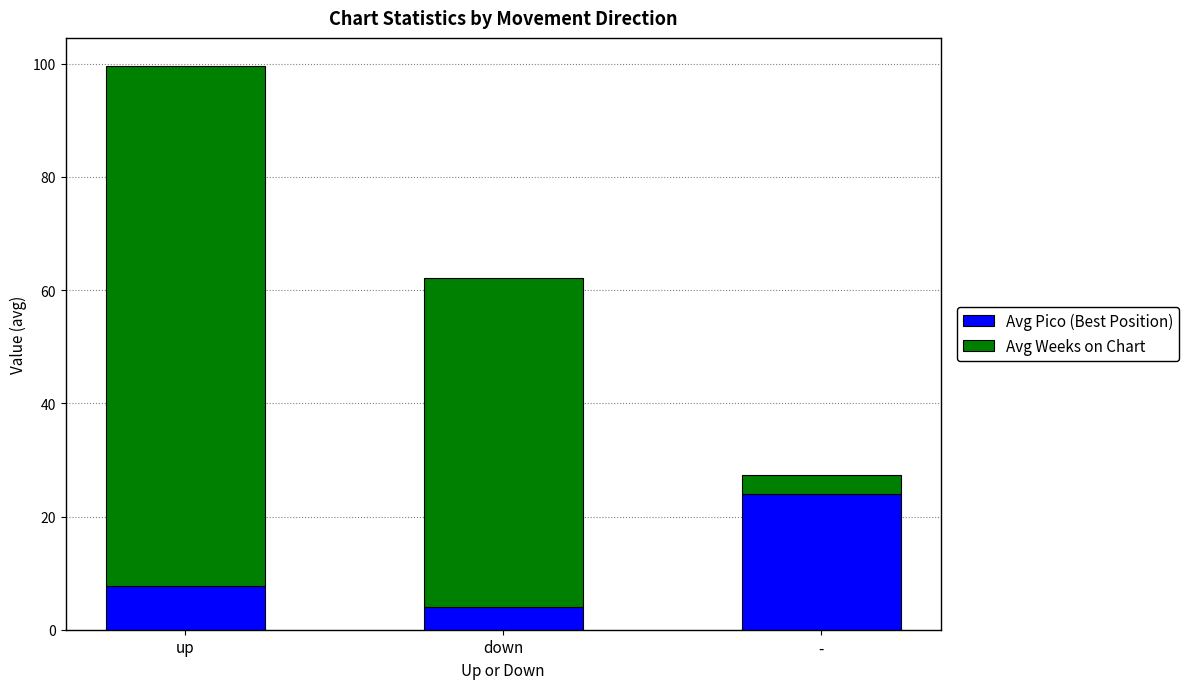

What is the sum of all Avg Pico (Best Position) values?

35.8